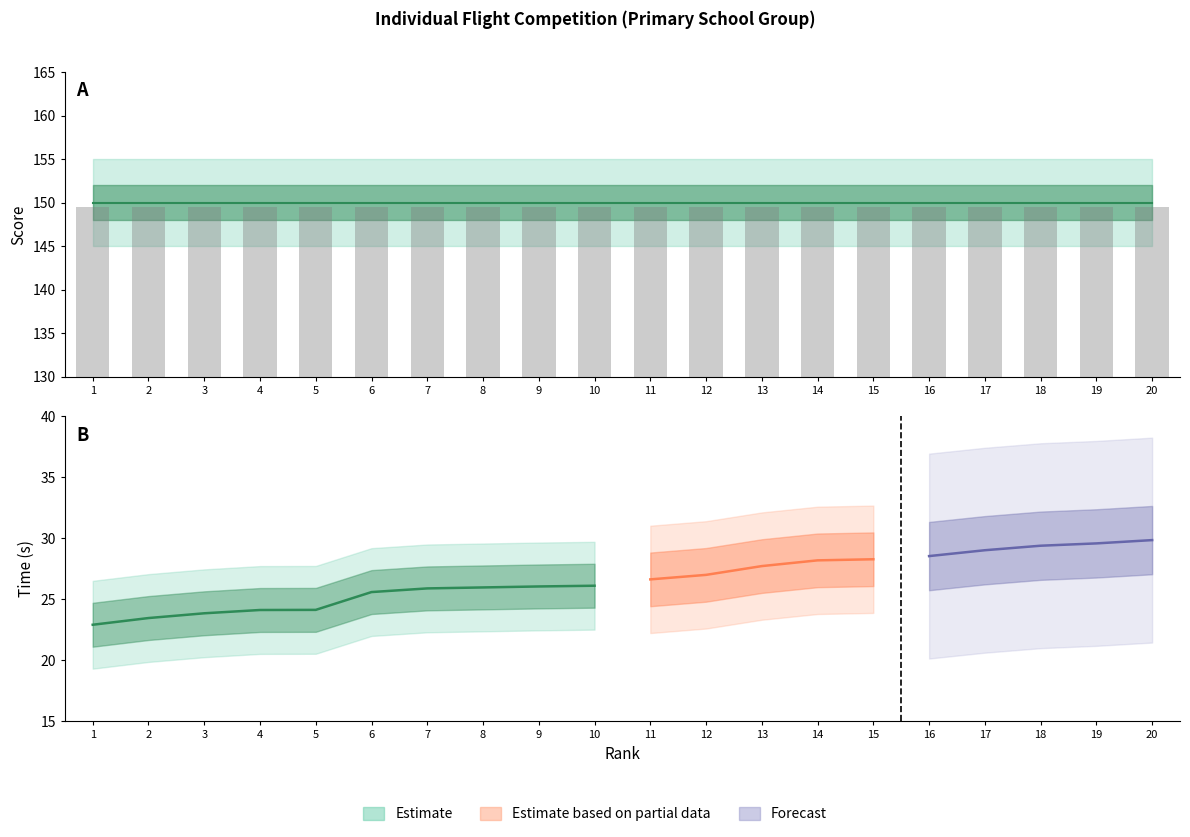

The score series shows 33.8 at 10. True or false?

False